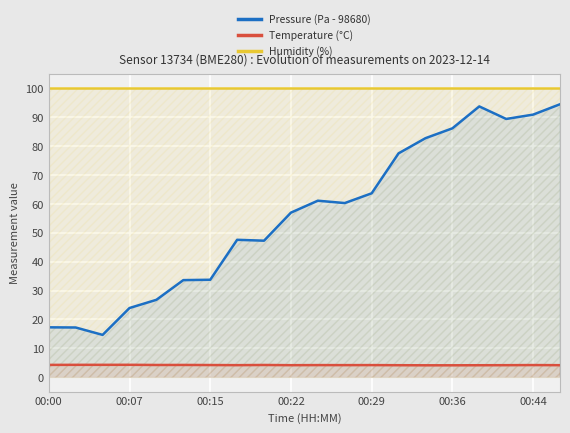

How many distinct data groups are displayed?

3